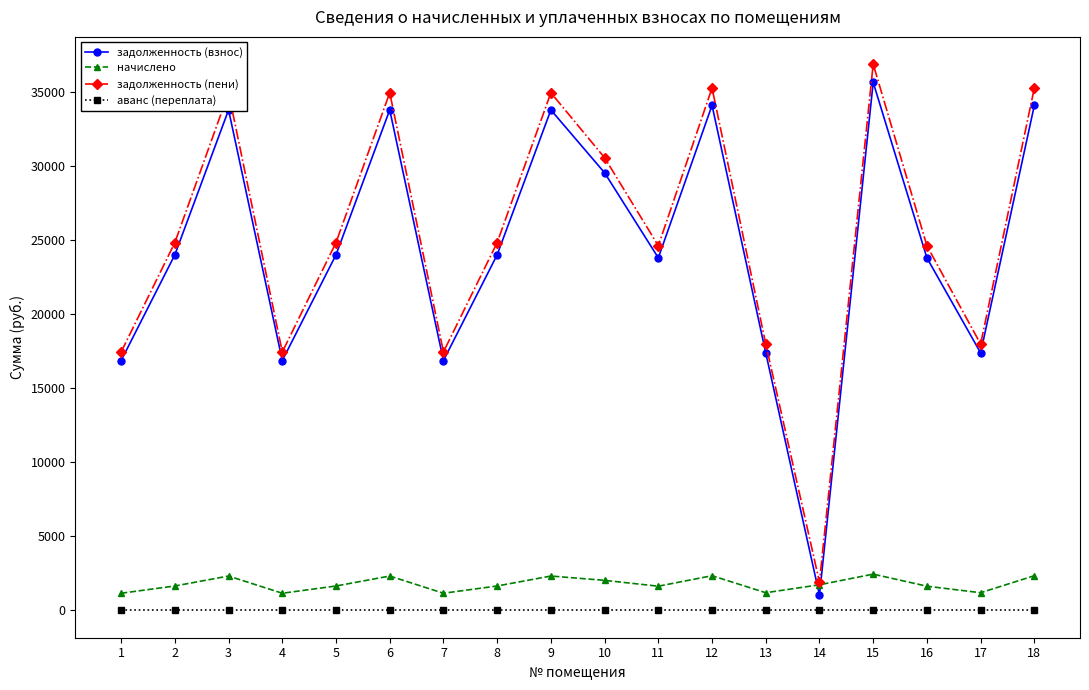

What is the spread (max minus min) of values at 18?

35246.1